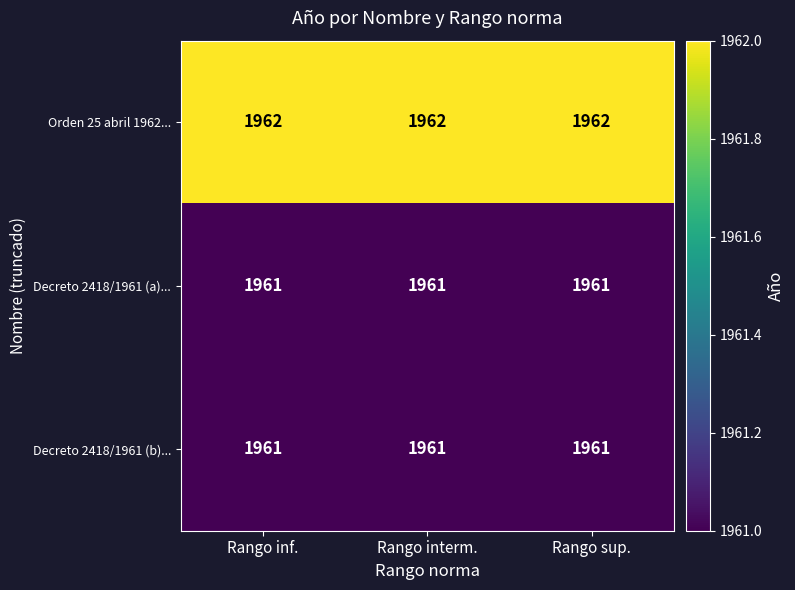

What is the minimum value for Decreto 2418/1961 (b)...?

1961